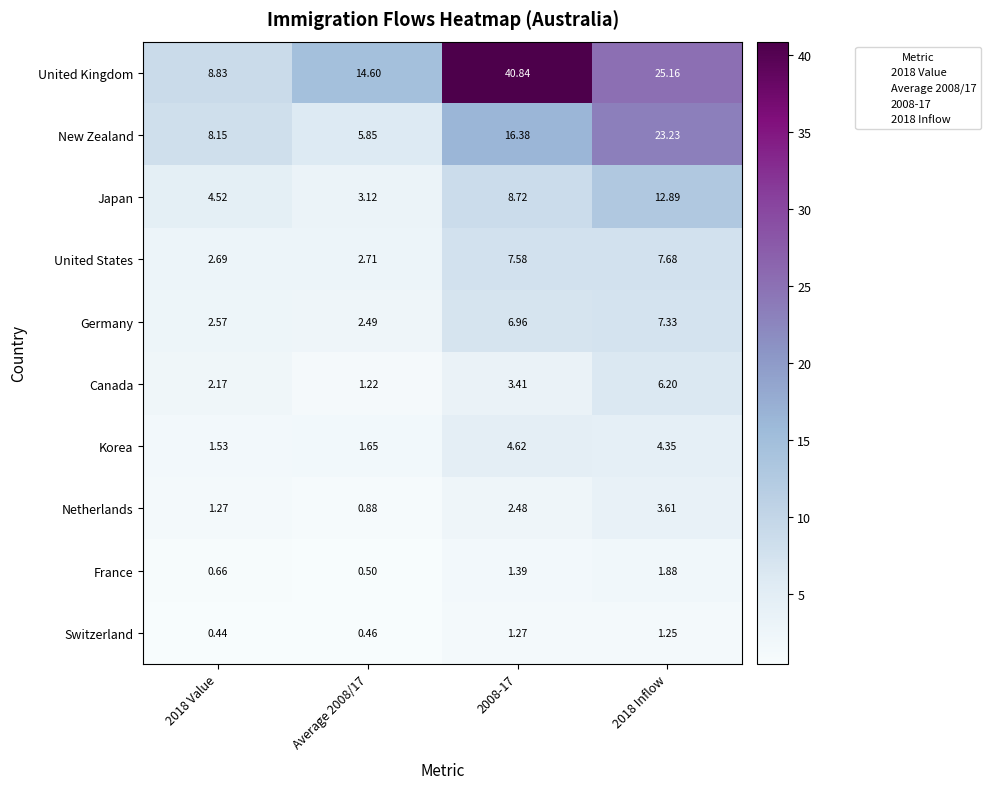

How many series are shown in this chart?

10